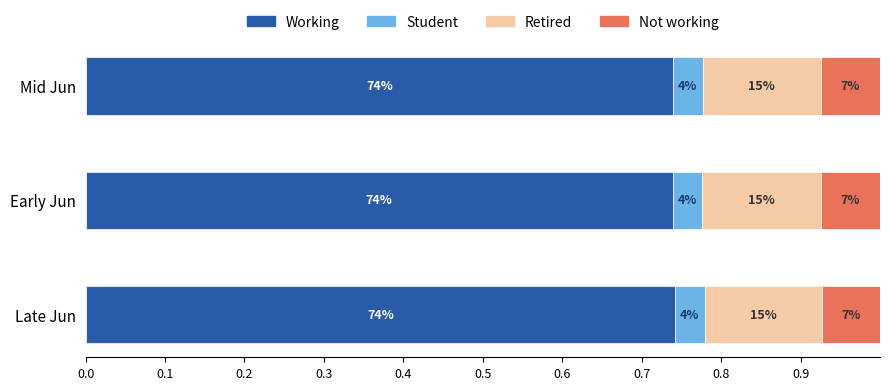

What are all the series names shown in the legend?

Working, Student, Retired, Not working